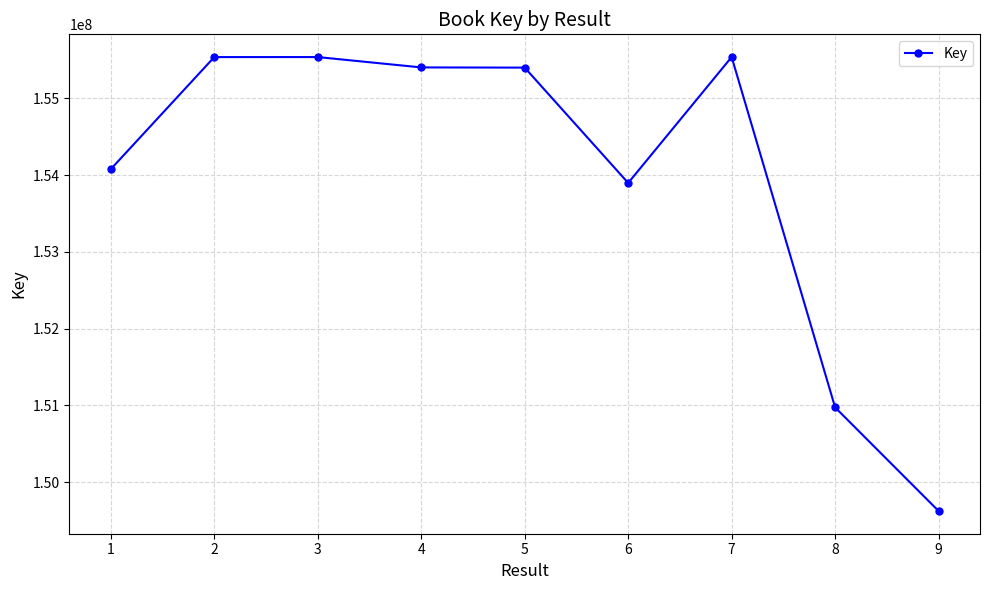

The chart shows a value of 90308456 at 7. True or false?

False